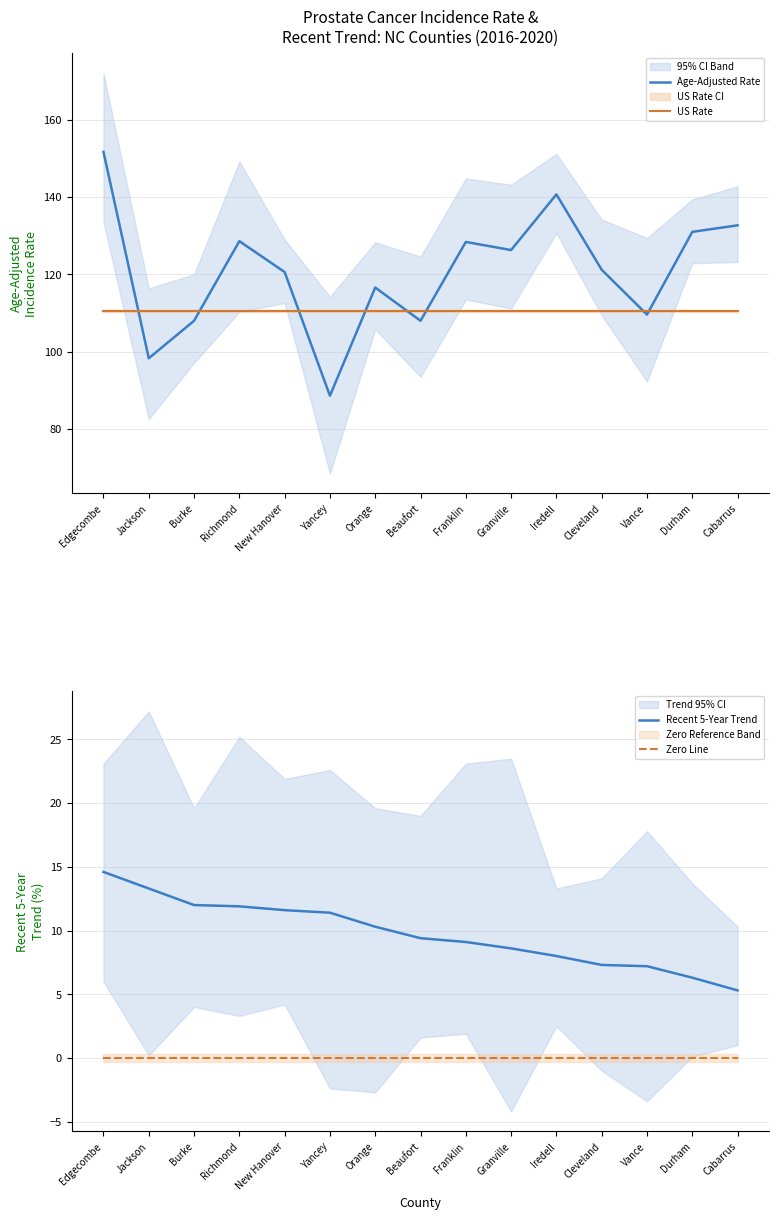

What is the sum of all Age-Adjusted Rate values?

1810.3